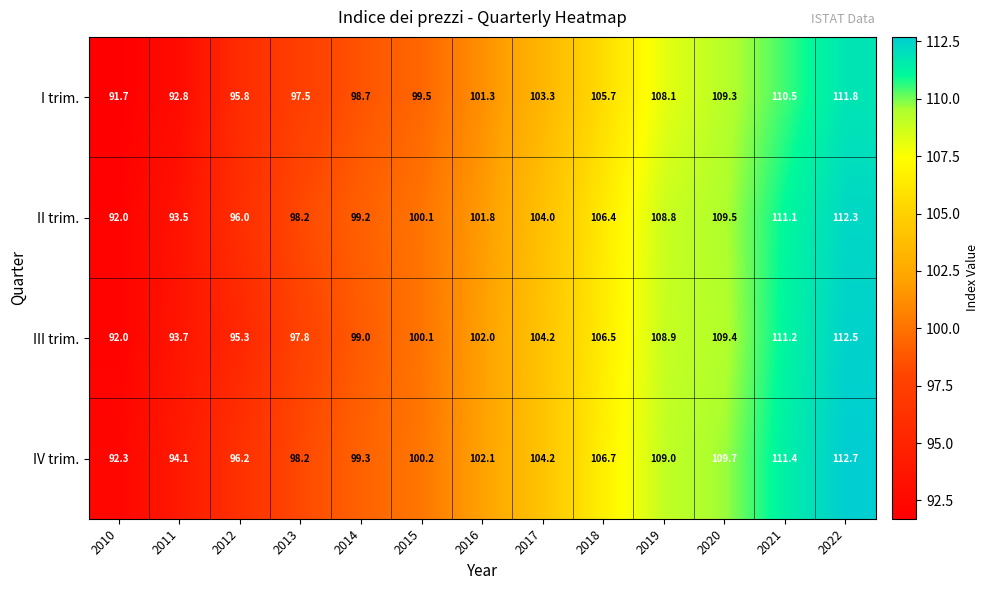

At which category is the sum across all series the highest?

2022